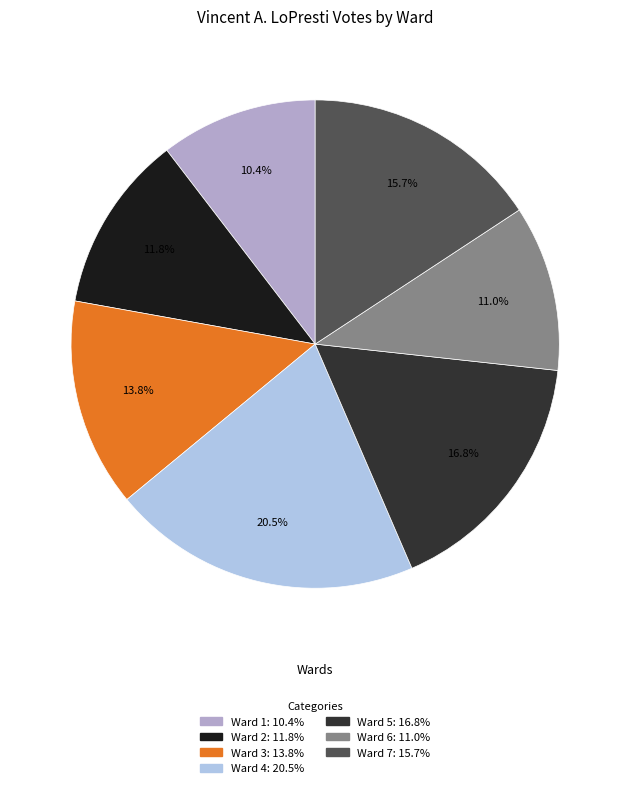

Which slice is the smallest?

Ward 1